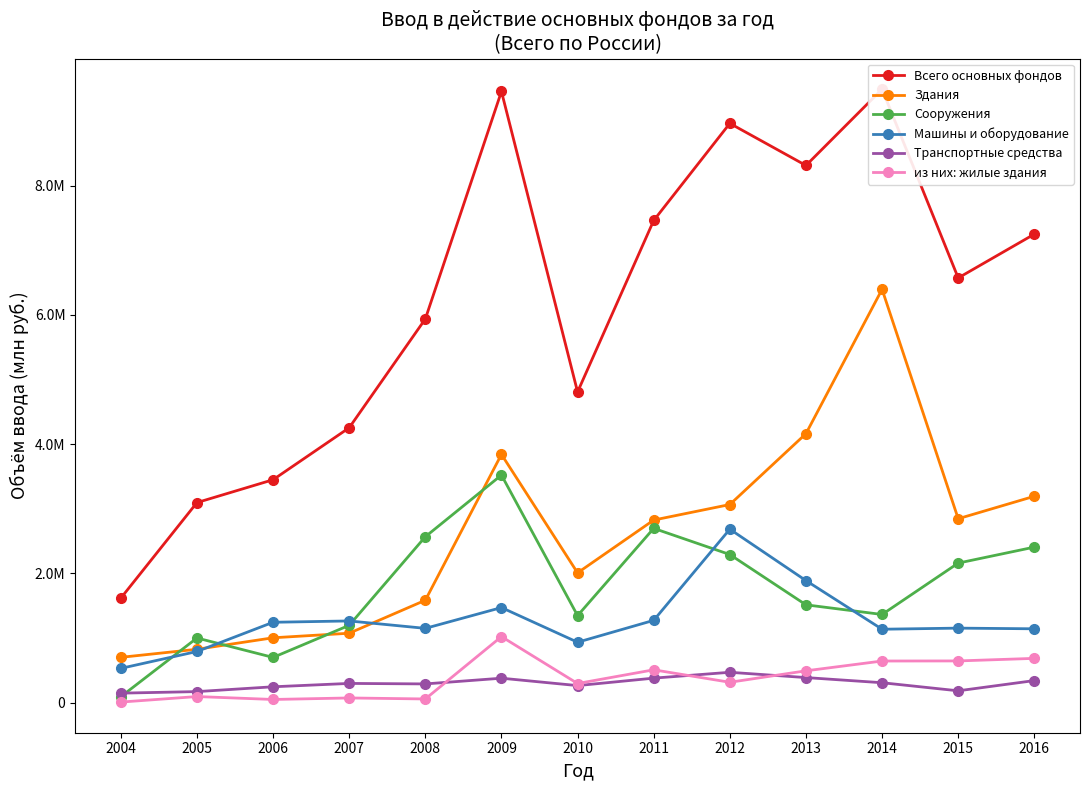

Which series has the largest range (max minus min)?

Всего основных фондов